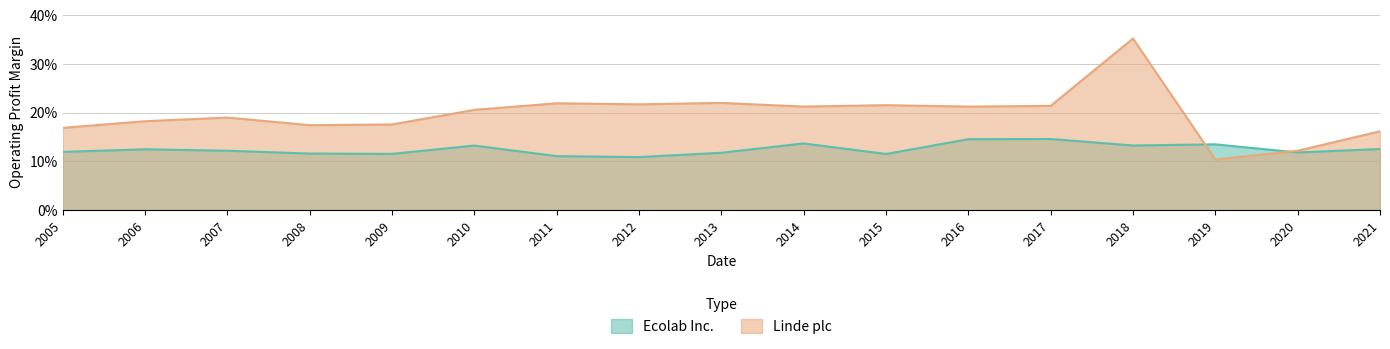

In Linde plc, how many points are lower than both neighbors (excluding endpoints)?

5